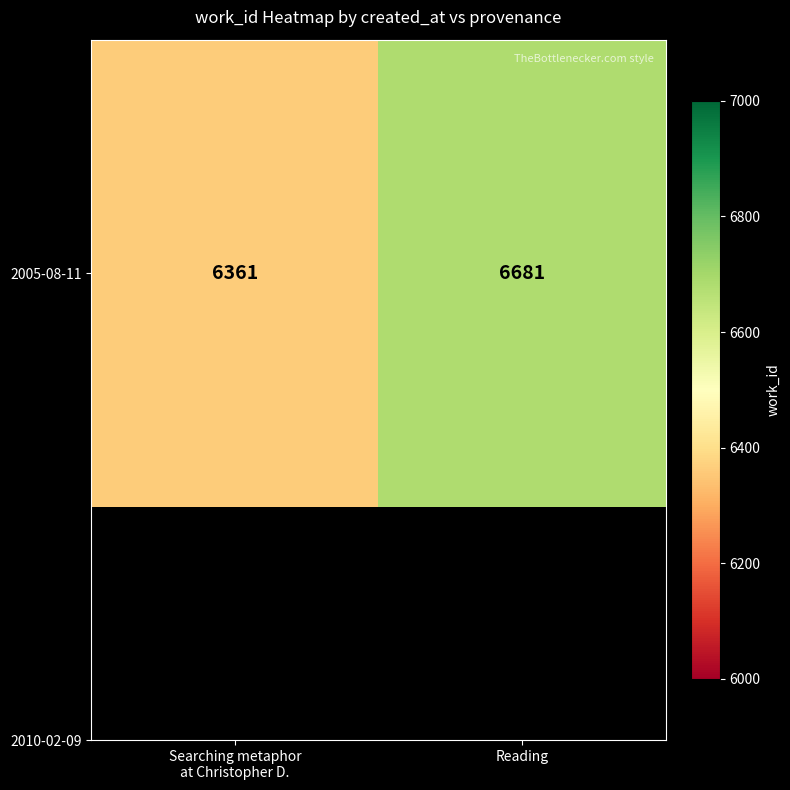

Reading right to left, transcribe all the data shown in this chart.

6681	6361